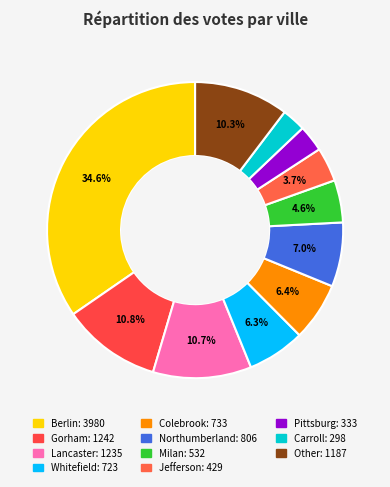

Does any single category account for the majority?

No